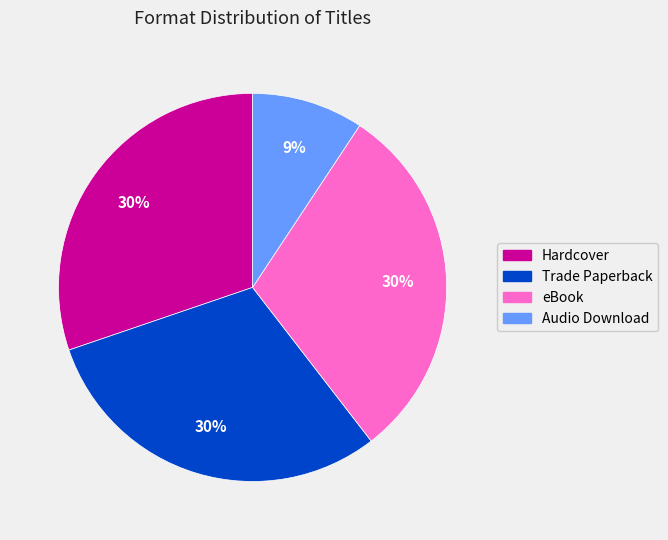

Approximately how many times larger is the value at Hardcover compared to eBook?

1.0